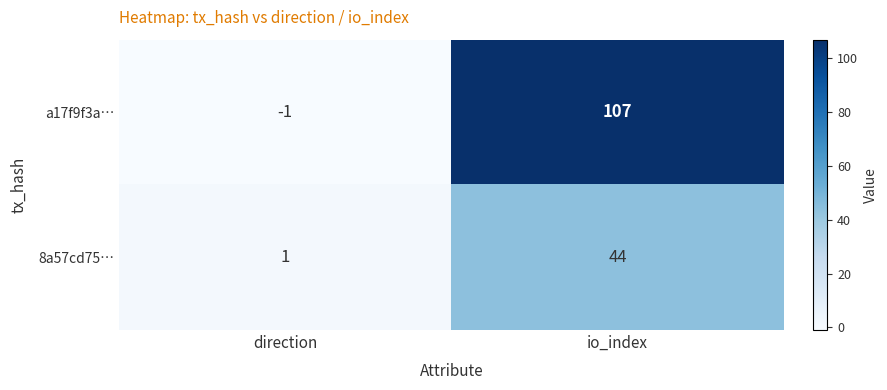

Between direction and io_index, which series saw the biggest shift?

a17f9f3a…